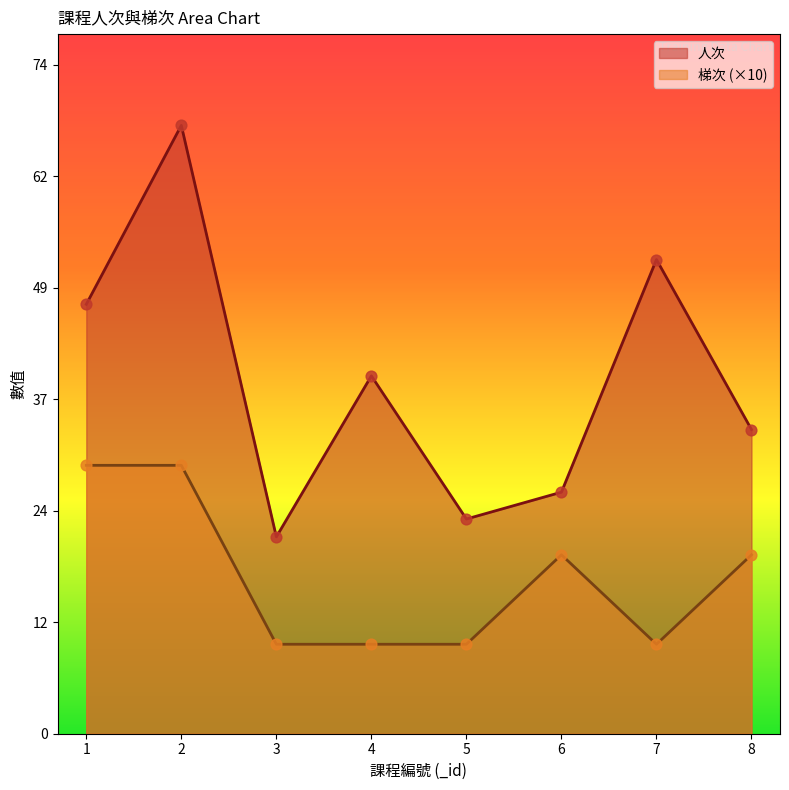

Which series has the largest Y range (max minus min)?

人次